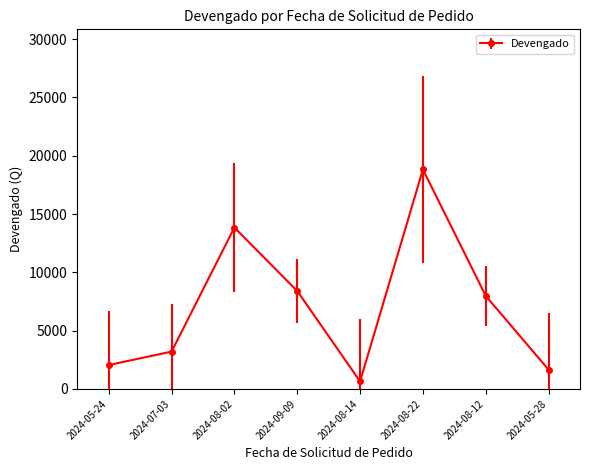

Approximately how many times larger is the value at 2024-05-24 compared to 2024-08-12?

0.3